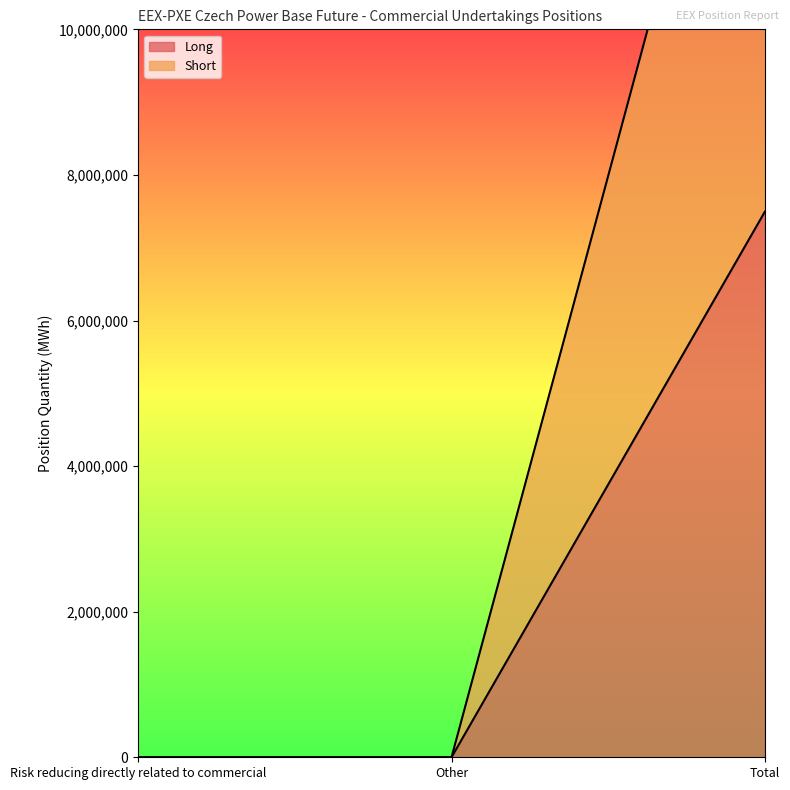

Rank the series by their average value, from lowest to highest.

Long, Short